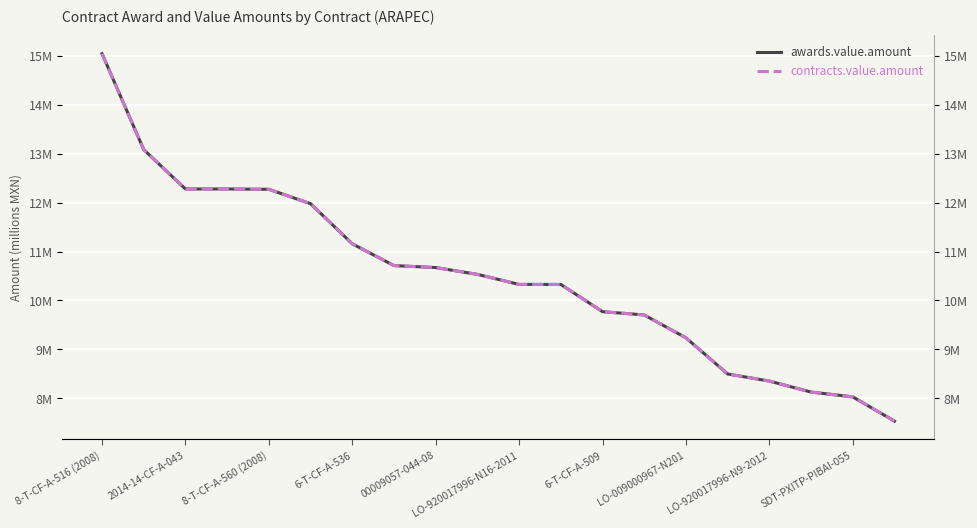

Does the chart display data point markers on the line(s)?

No